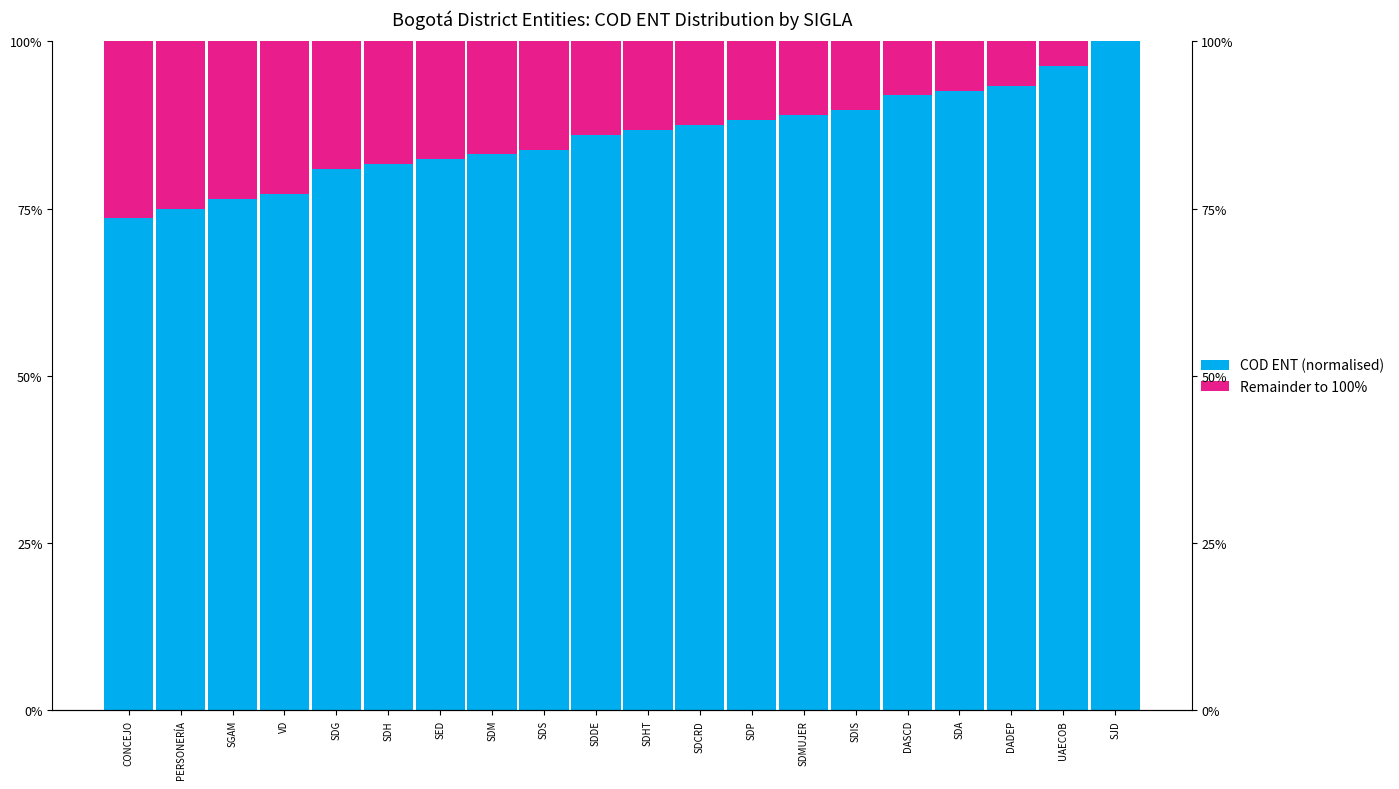

The COD ENT (normalised) series shows 89.0 at SDMUJER. True or false?

True